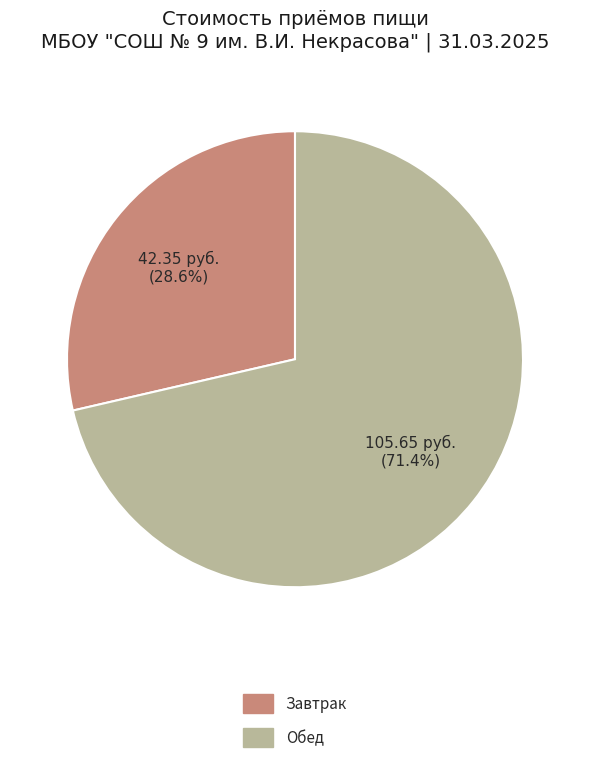

To the nearest percent, what percentage of the pie is Обед?

71%